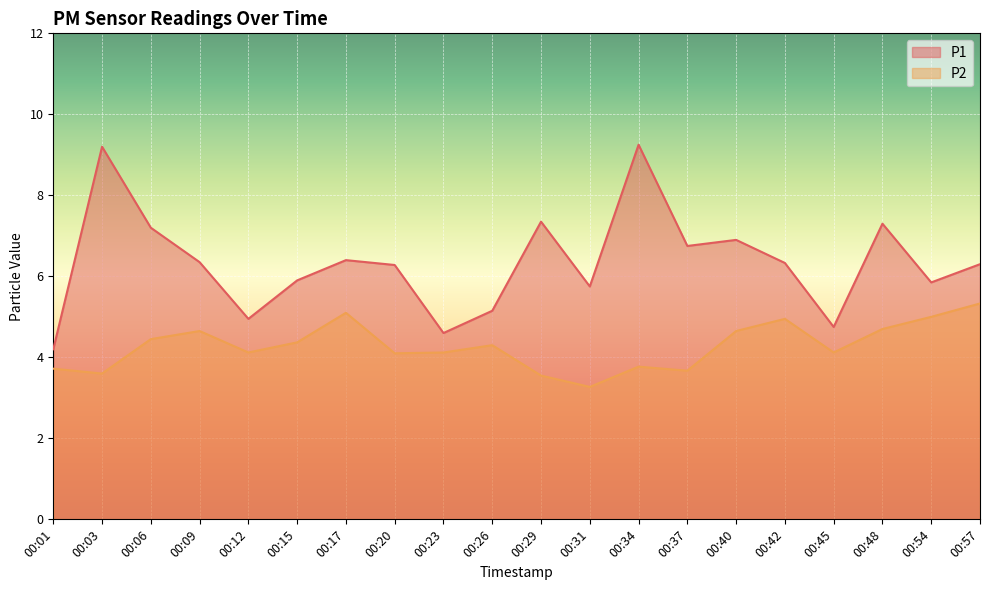

What are all the series names shown in the legend?

P1, P2